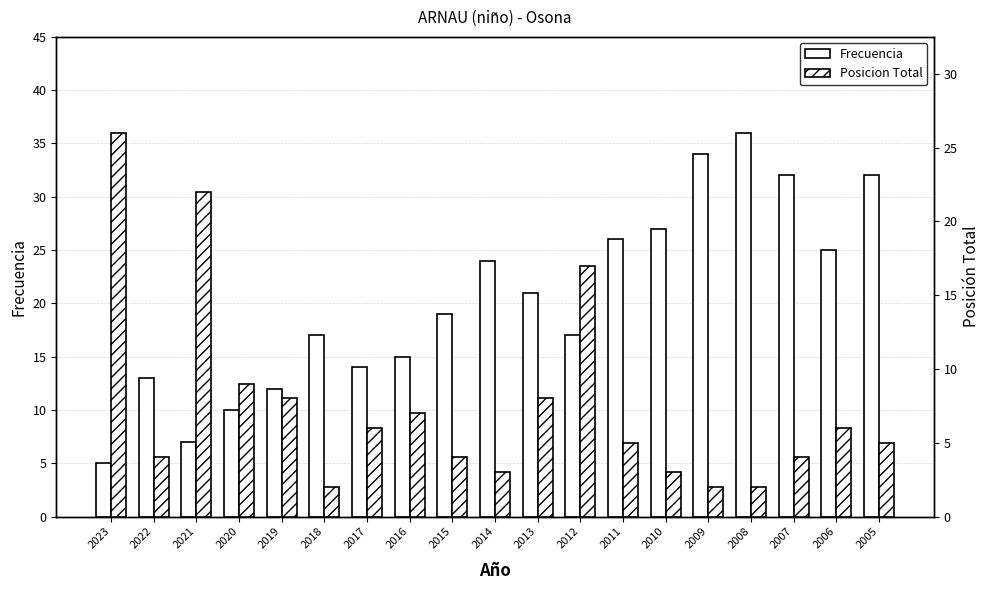

Are the bars grouped side by side (vs. stacked)?

Yes